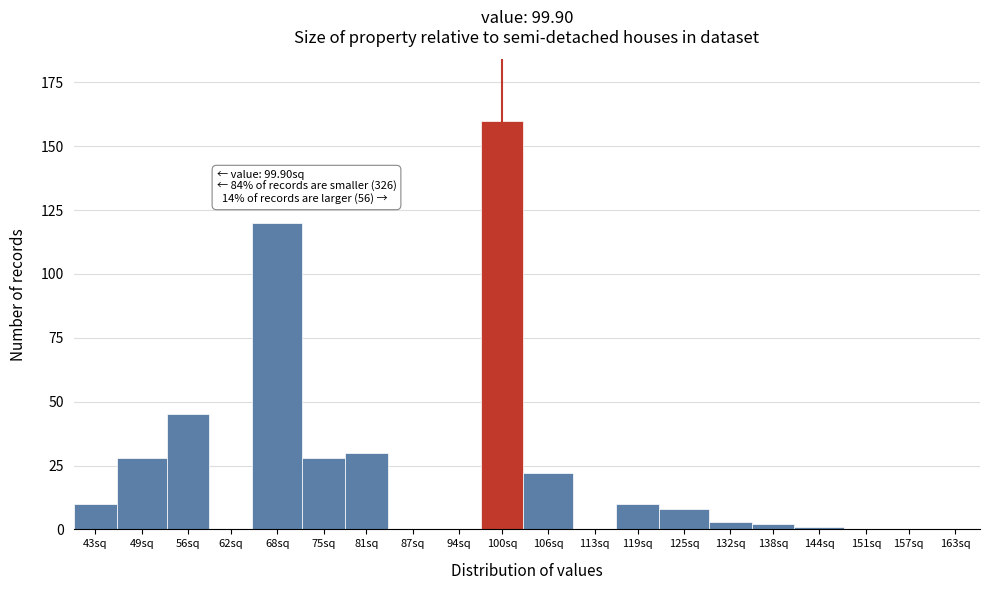

Reading left to right, extract all data points from this chart.

43sq=10	49sq=28	56sq=45	62sq=0	68sq=120	75sq=28	81sq=30	87sq=0	94sq=0	100sq=160	106sq=22	113sq=0	119sq=10	125sq=8	132sq=3	138sq=2	144sq=1	151sq=0	157sq=0	163sq=0